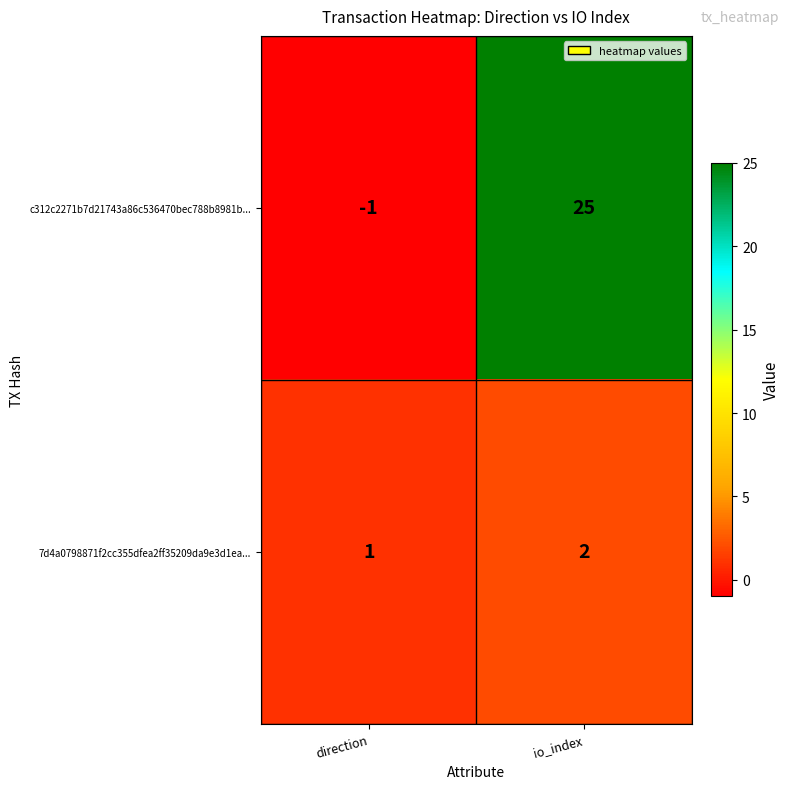

What is the sum of the 7d4a0798871f2cc355dfea2ff35209da9e3d1ea... values at io_index and direction?

3